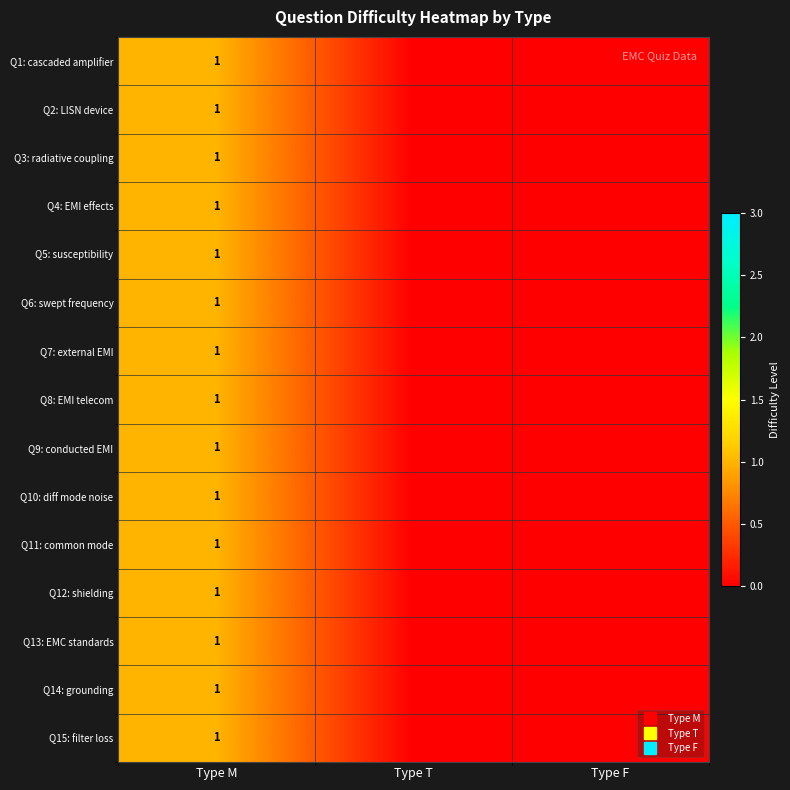

Rank the series by their maximum value, from lowest to highest.

Q1: cascaded amplifier, Q2: LISN device, Q3: radiative coupling, Q4: EMI effects, Q5: susceptibility, Q6: swept frequency, Q7: external EMI, Q8: EMI telecom, Q9: conducted EMI, Q10: diff mode noise, Q11: common mode, Q12: shielding, Q13: EMC standards, Q14: grounding, Q15: filter loss